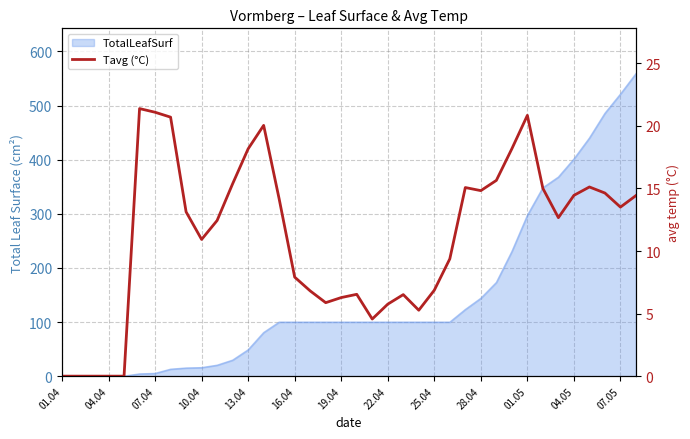

The chart shows a value of 20.0 at 13. True or false?

True